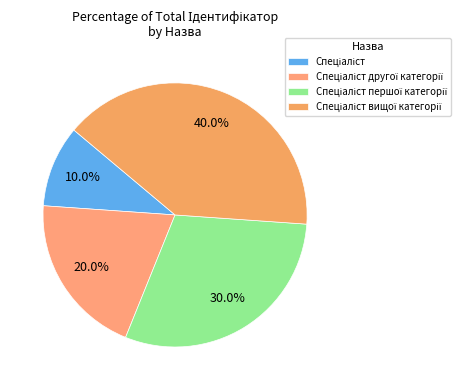

What percentage is the Спеціаліст slice, to the nearest percent?

10%